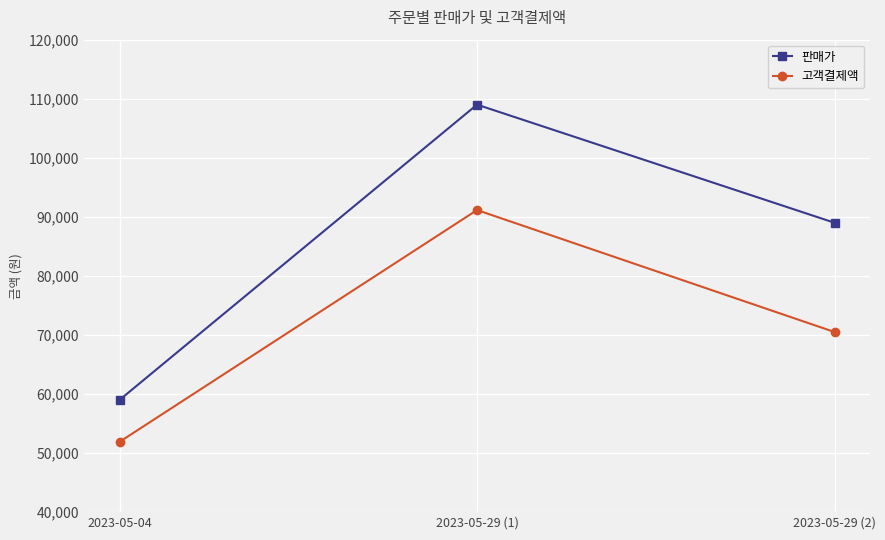

Rank the series by their maximum value, from highest to lowest.

판매가, 고객결제액